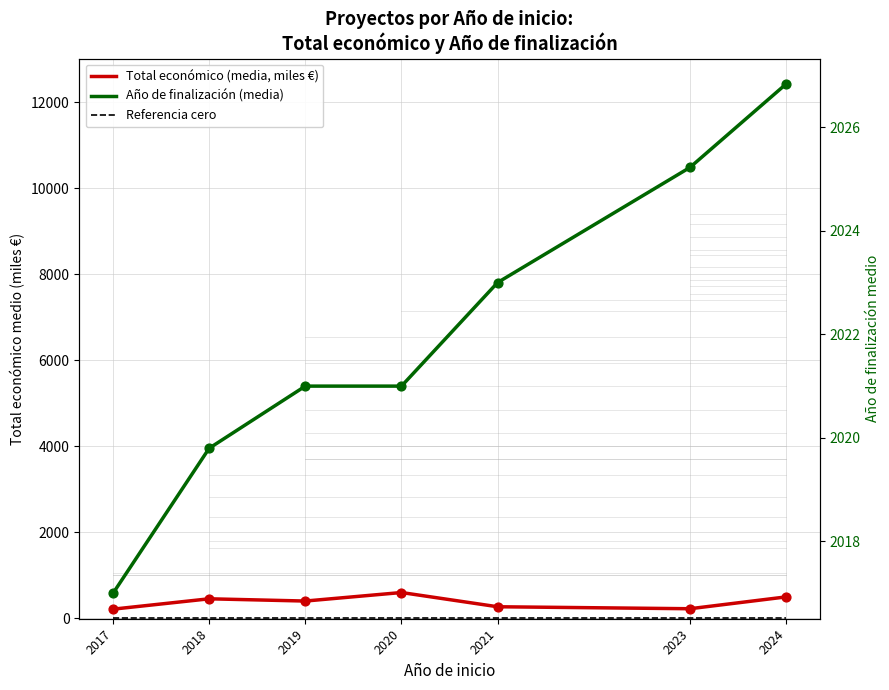

Which series has the largest total across all categories?

Año de finalización (media)